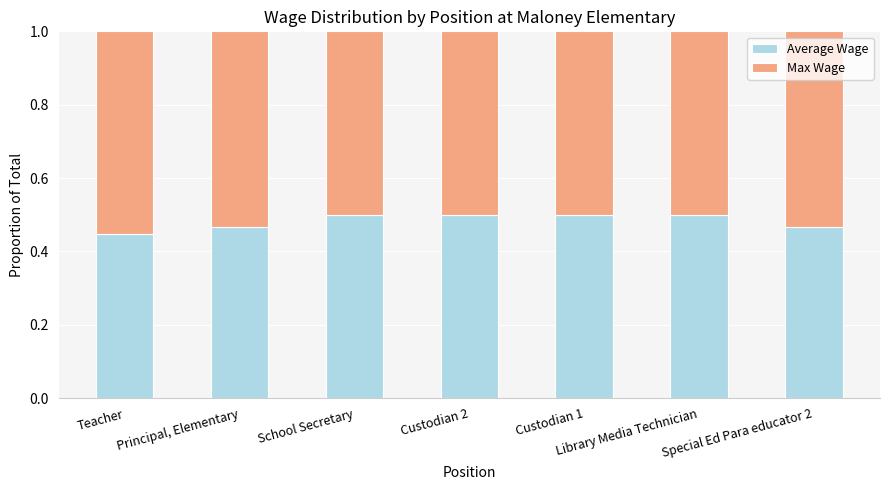

What are all the series names shown in the legend?

Average Wage, Max Wage